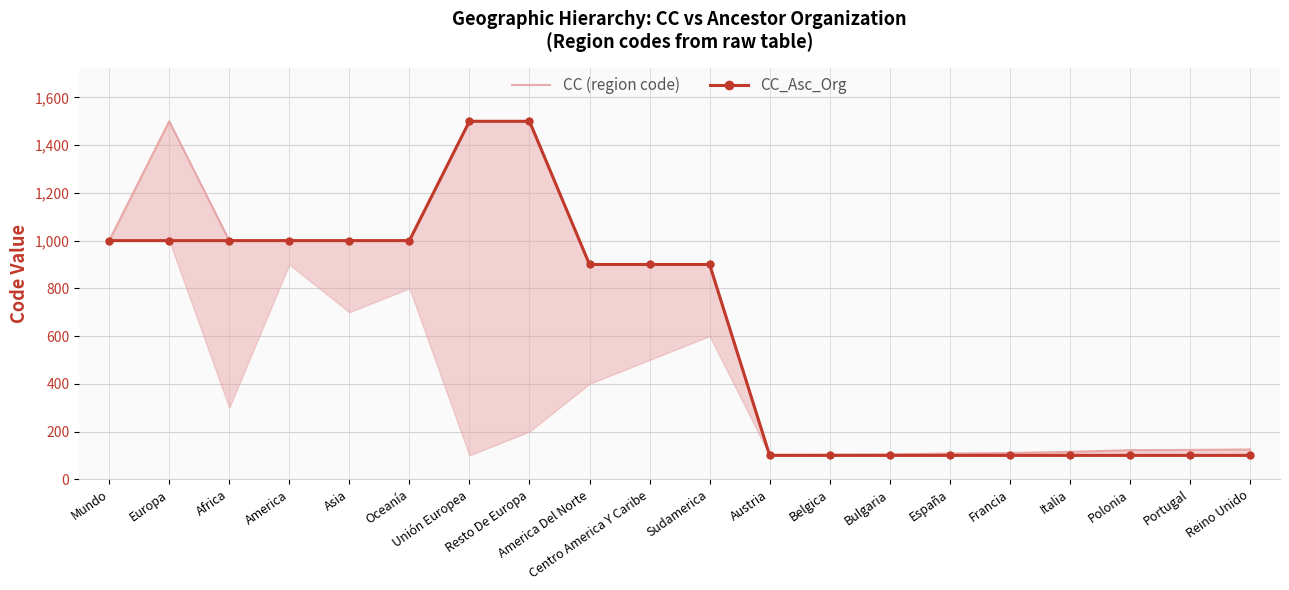

True or false: CC (region code) and CC_Asc_Org intersect in this chart.

False